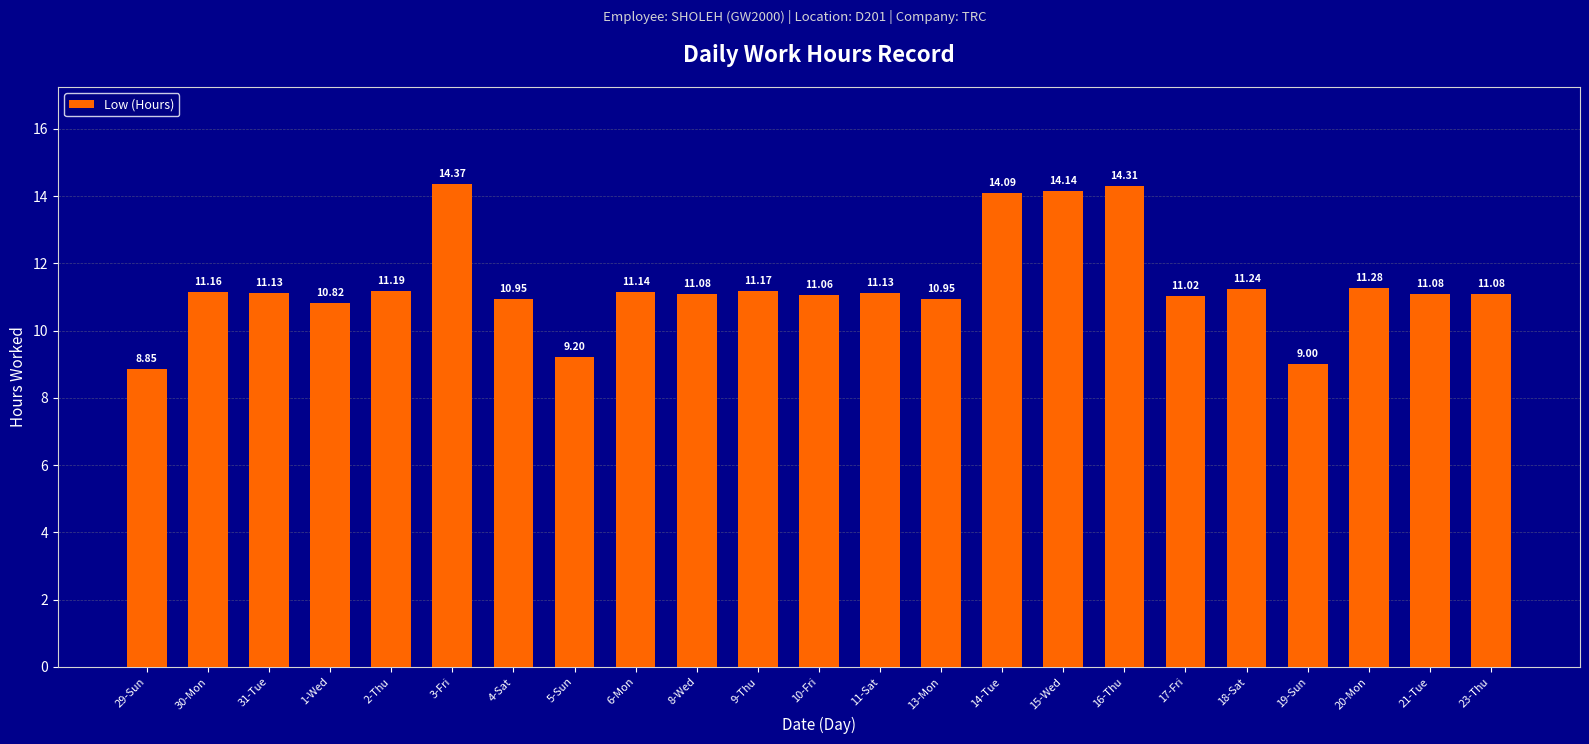

Between 9-Thu and 18-Sat, which is larger?

18-Sat